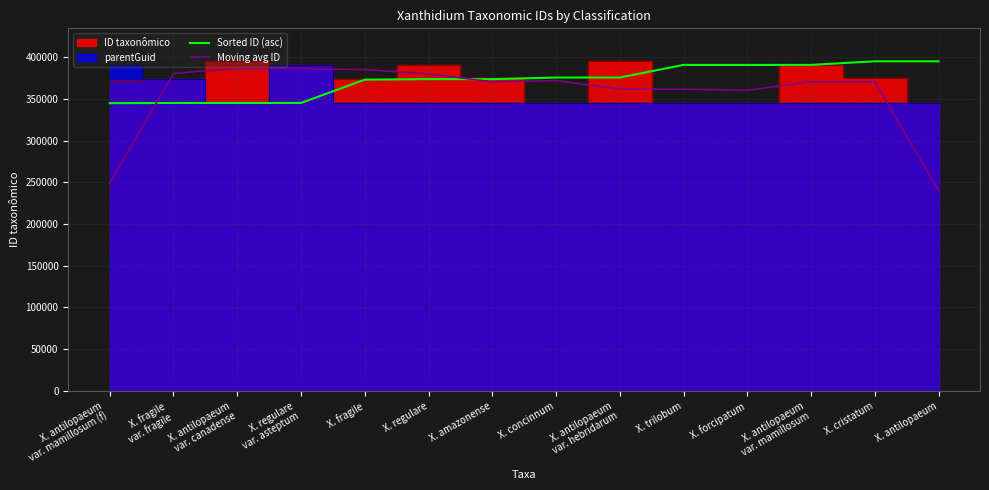

Does the chart display data point markers on the line(s)?

No